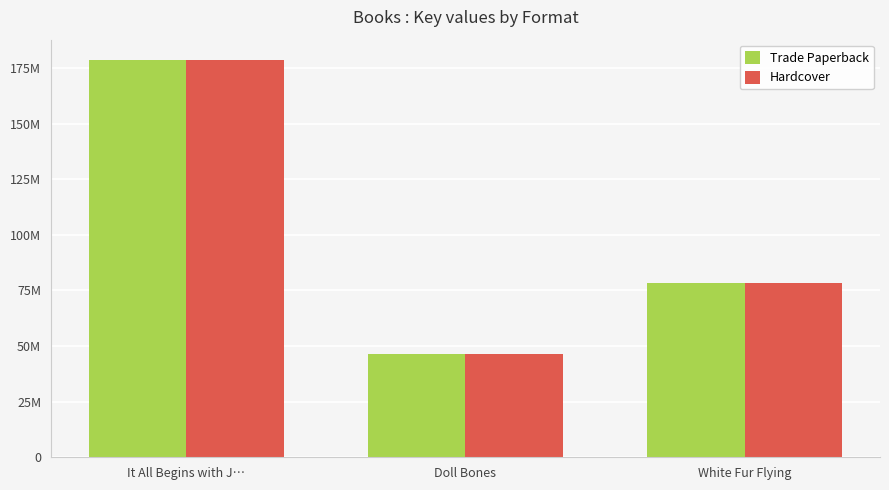

What are all the series names shown in the legend?

Trade Paperback, Hardcover